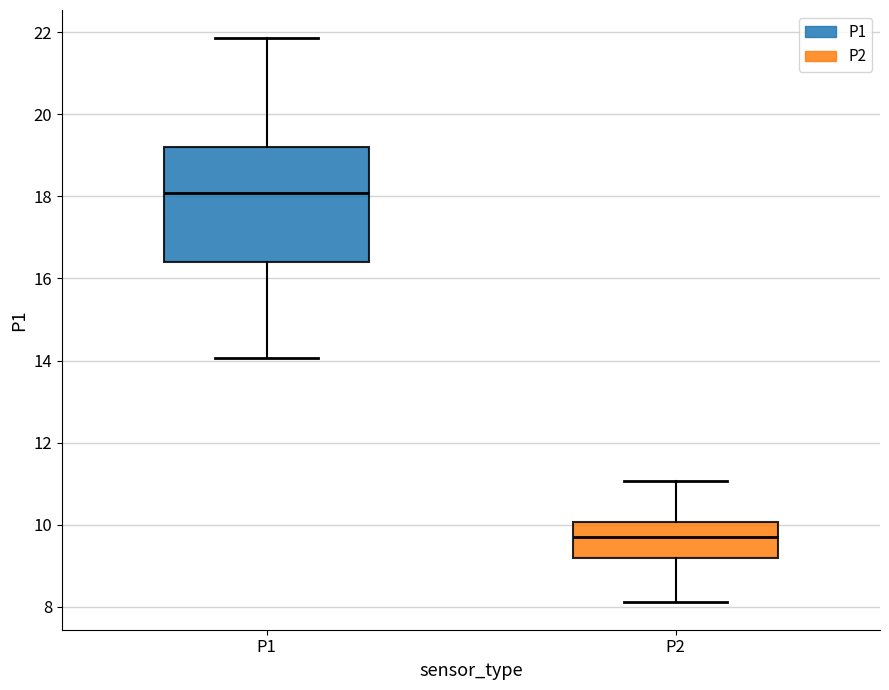

Where does the lower whisker of the box for P2 end on the y-axis? The values are not printed on the chart, so give them approximately, as read against the axis.

8.2